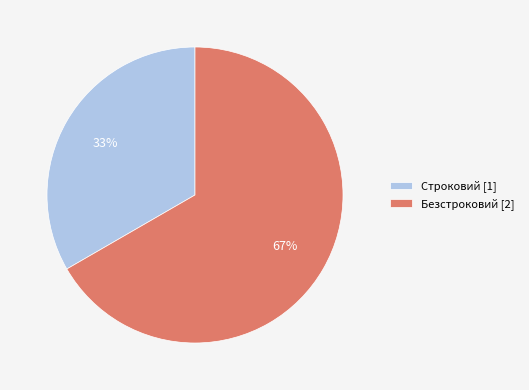

To the nearest percent, what portion does Безстроковий represent?

67%